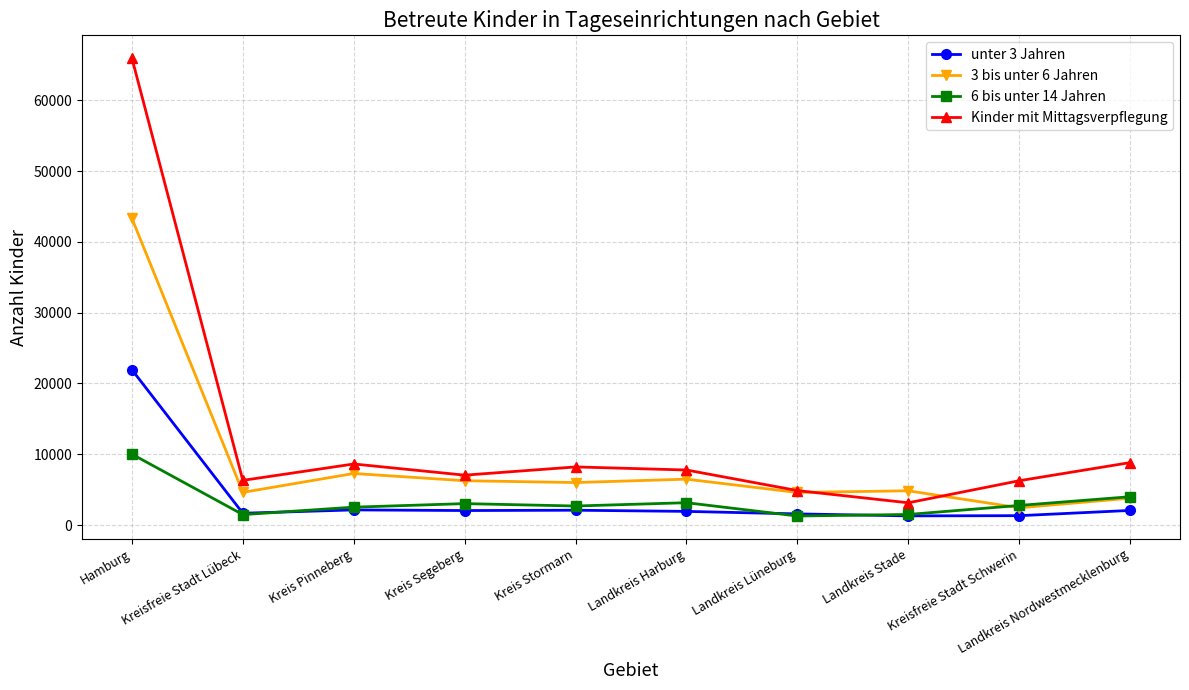

What is the difference between the second highest and minimum values in the unter 3 Jahren series?

844